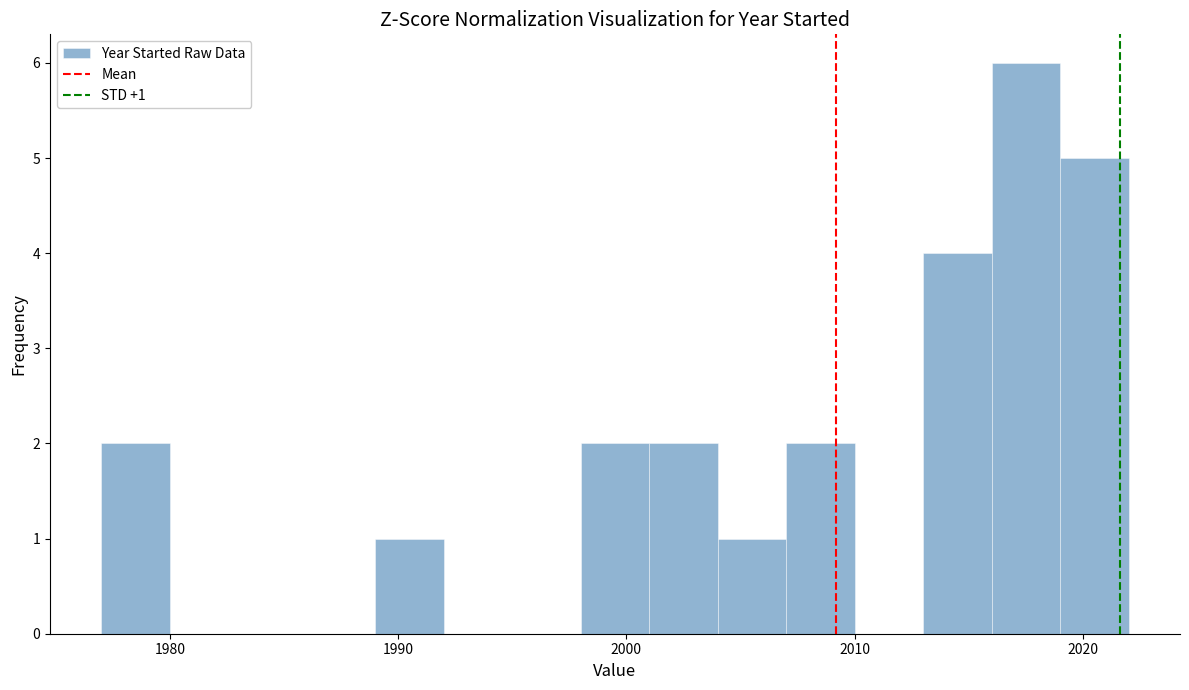

Around what value on the x-axis is the tallest bar? Give the approximate position of its centre, as read against the axis.

2018